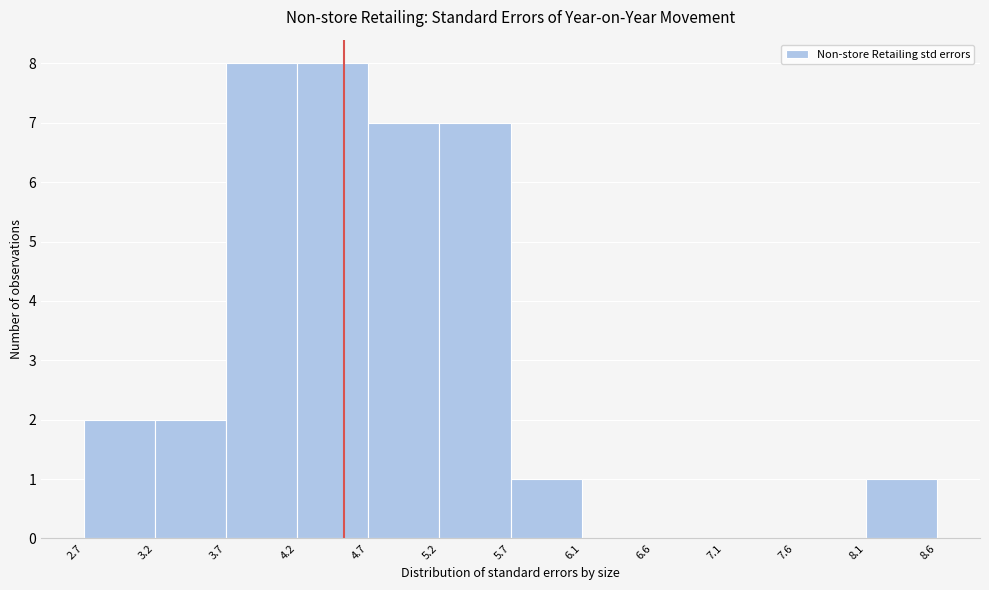

Reading left to right, transcribe this chart: for each bar, give the range it covers on the x-axis and its height. The values are not printed on the chart, so give them approximately, as read against the axis.

2.7 to 3.2: 2
3.2 to 3.7: 2
3.7 to 4.2: 8
4.2 to 4.7: 8
4.7 to 5.2: 7
5.2 to 5.7: 7
5.7 to 6.1: 1
6.1 to 6.6: 0
6.6 to 7.1: 0
7.1 to 7.6: 0
7.6 to 8.1: 0
8.1 to 8.6: 1